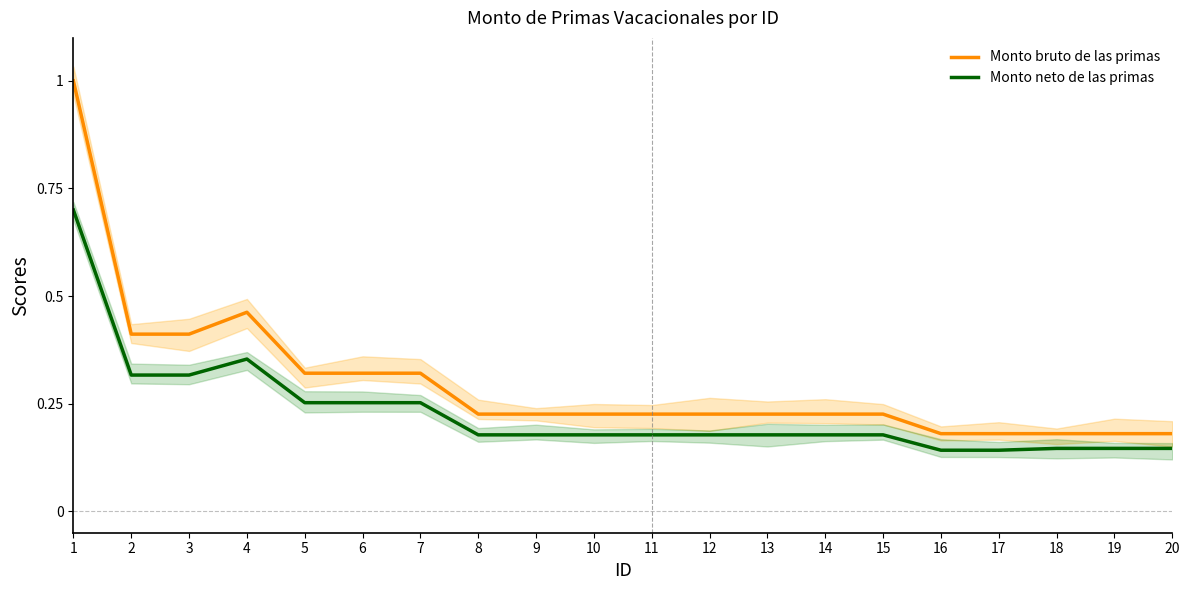

Does the chart have visible grid lines?

No